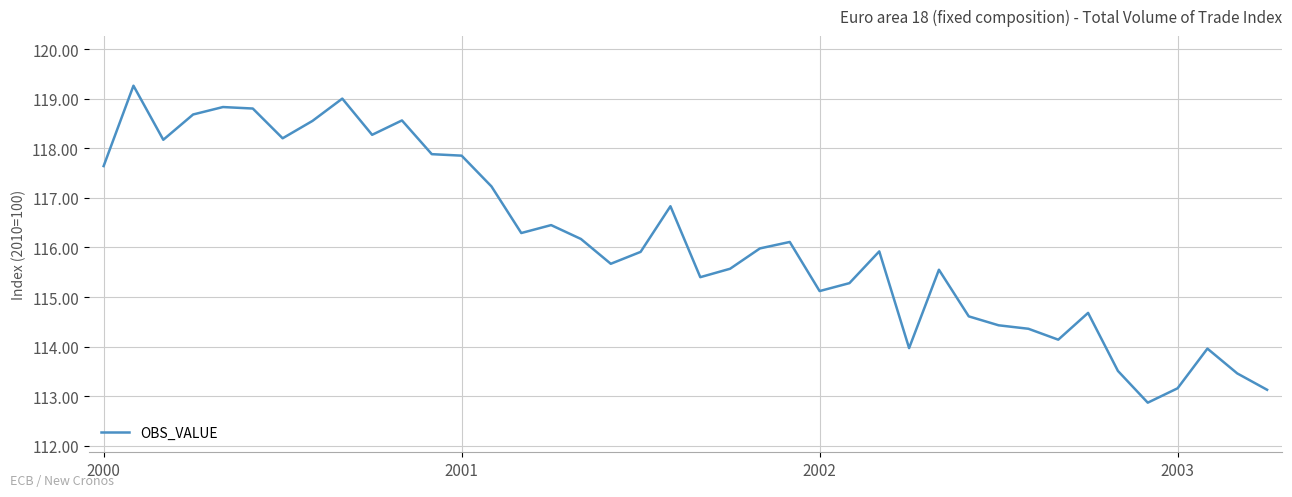

What is the greatest value displayed?

119.3